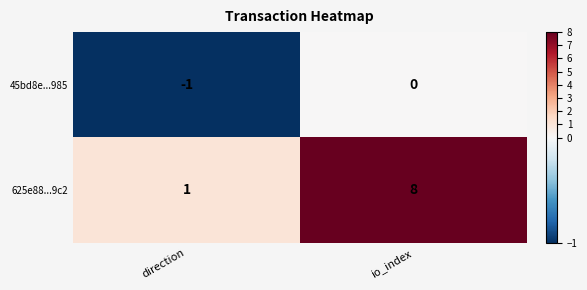

Which series has the largest range (max minus min)?

625e88...9c2